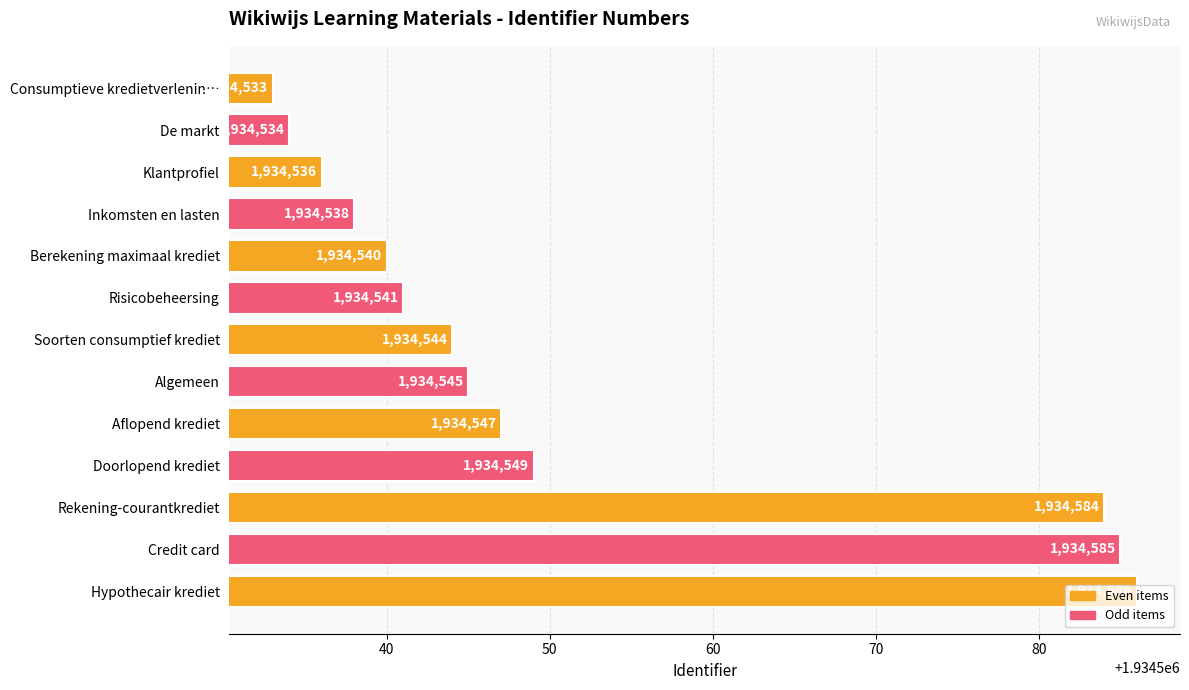

At which category does the chart reach its minimum across all series?

Consumptieve kredietverlenin…